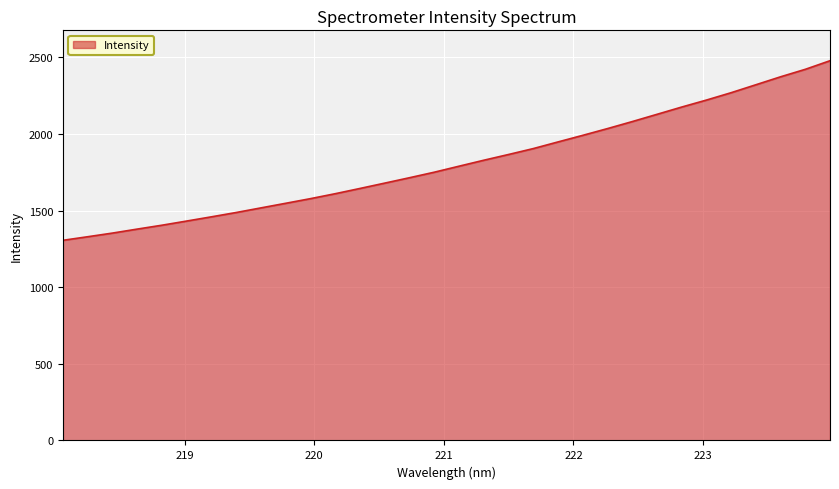

What is the greatest value displayed?

2477.8